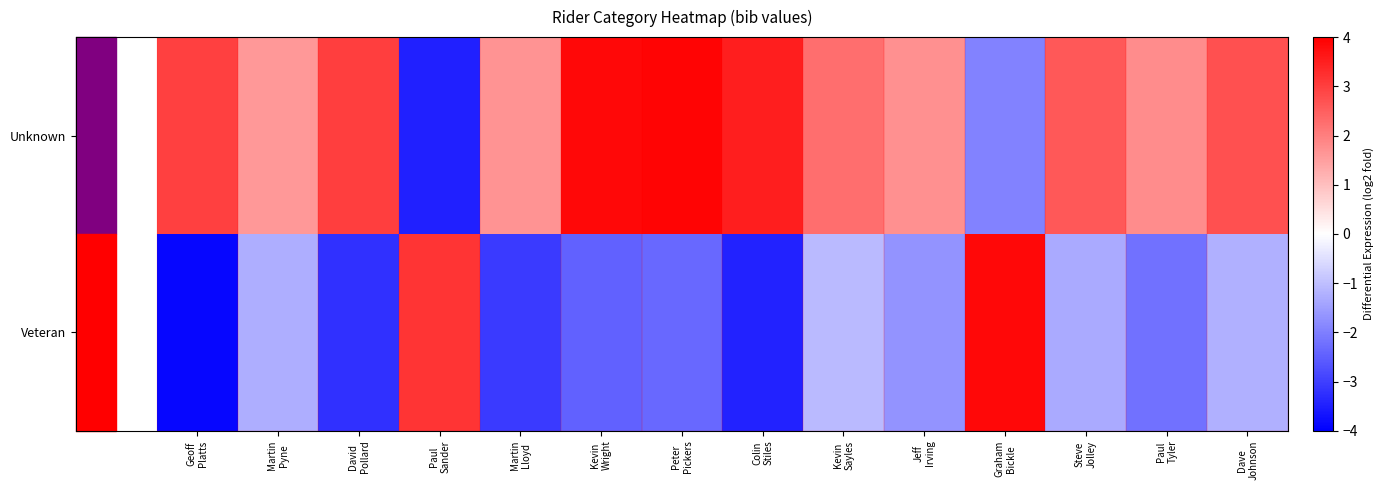

At which category is the sum across all series the highest?

Graham
Bickle